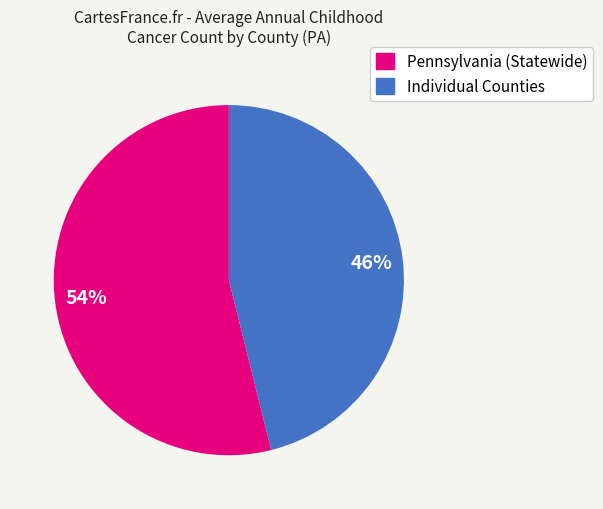

To the nearest percent, what is the difference between the largest and smallest slice percentages?

8%